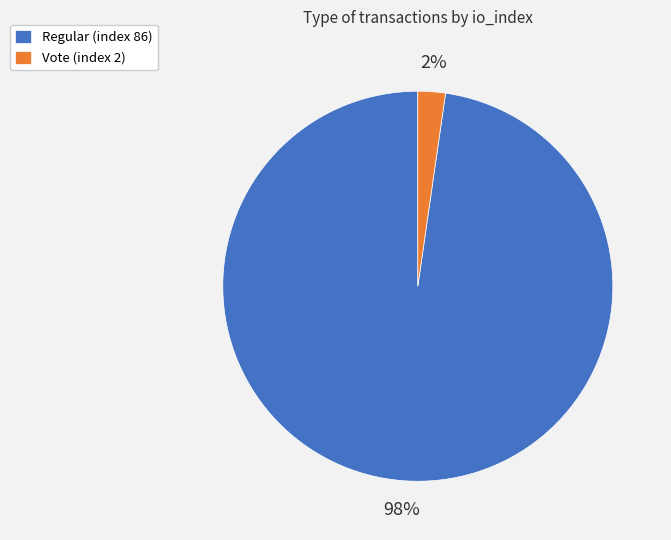

What is the largest slice in the pie chart?

Regular (index 86)